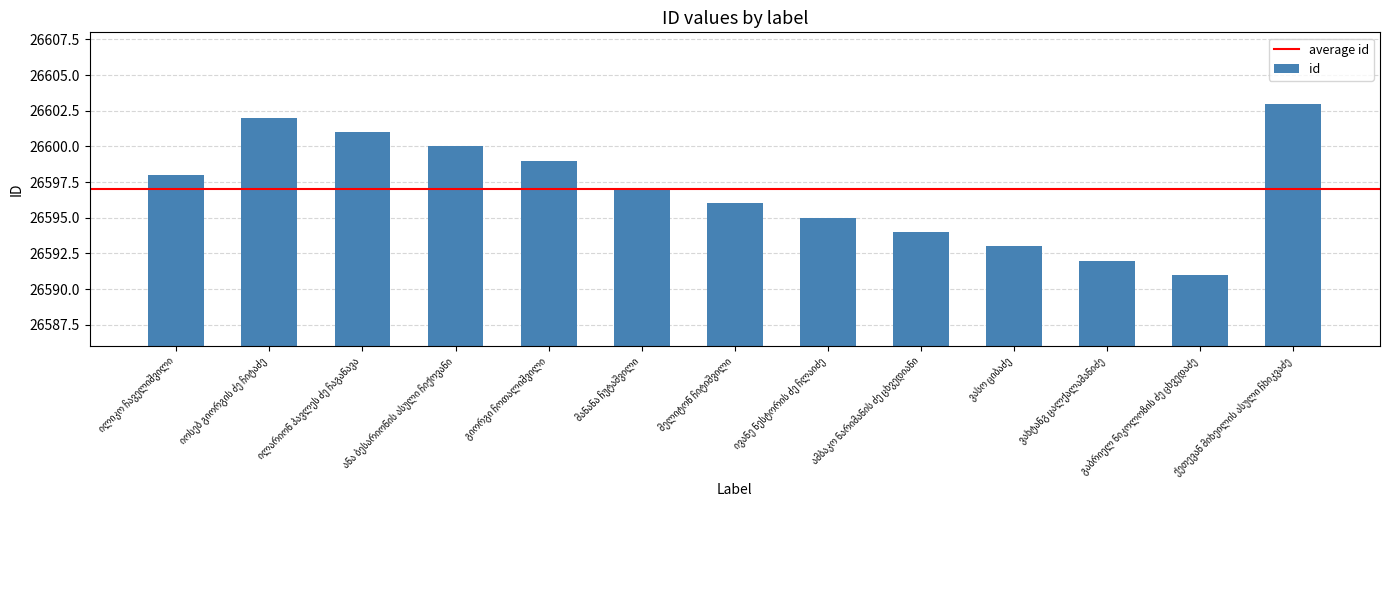

What is the sum of all values?

345761